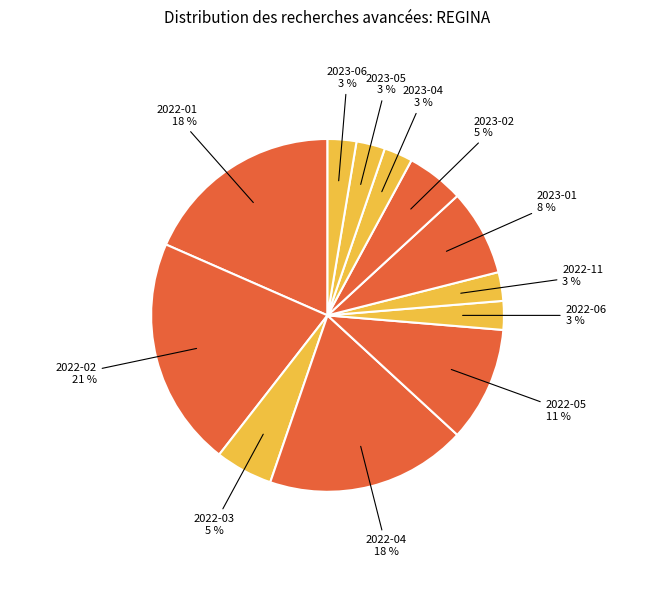

Is there any slice that represents more than half of the pie?

No